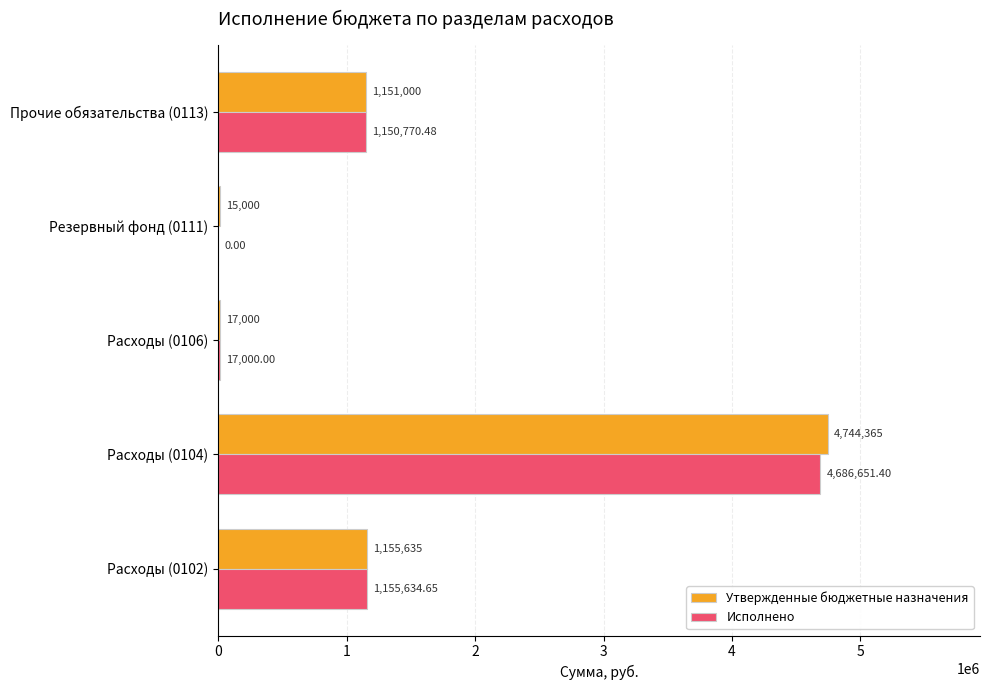

Which series changed the most between Расходы (0106) and Прочие обязательства (0113)?

Утвержденные бюджетные назначения